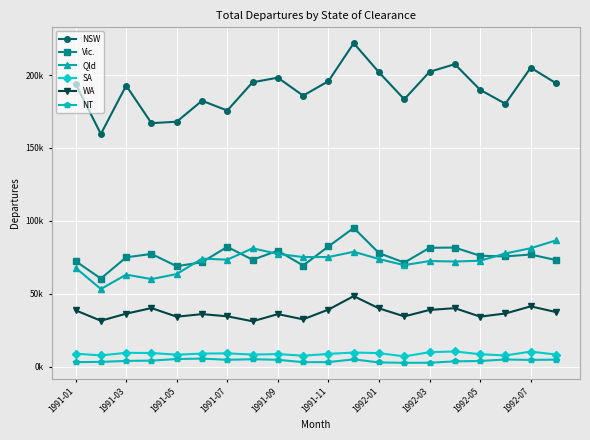

What are all the series names shown in the legend?

NSW, Vic., Qld, SA, WA, NT